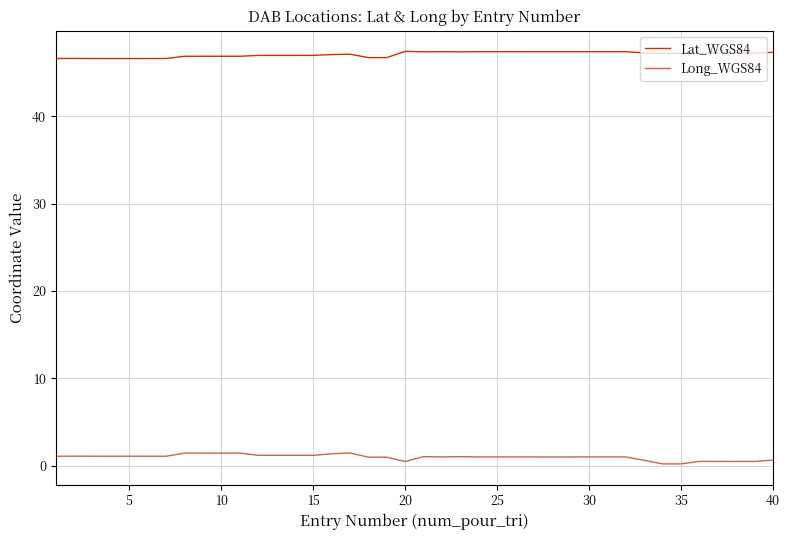

What is the highest value of the Long_WGS84 series?

1.4